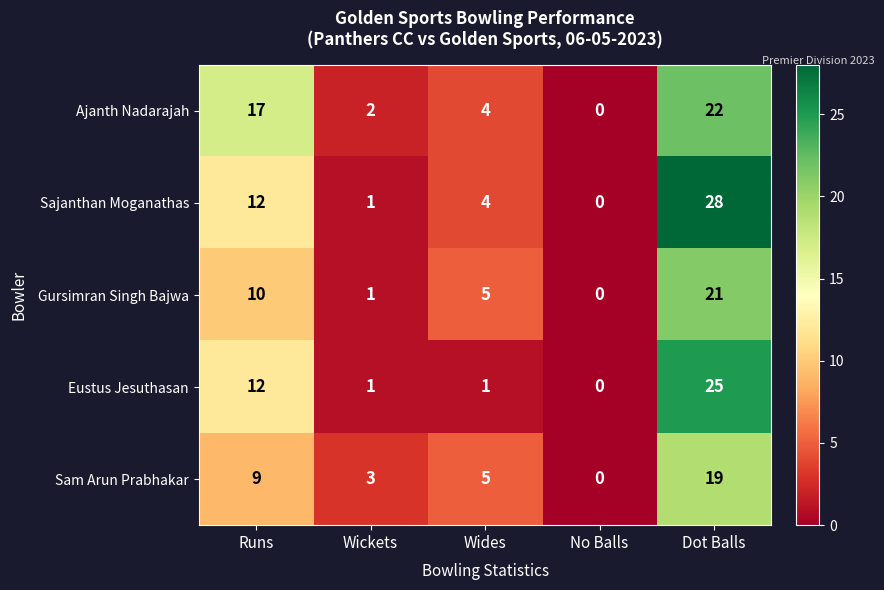

Which label corresponds to the largest value in the chart?

Dot Balls